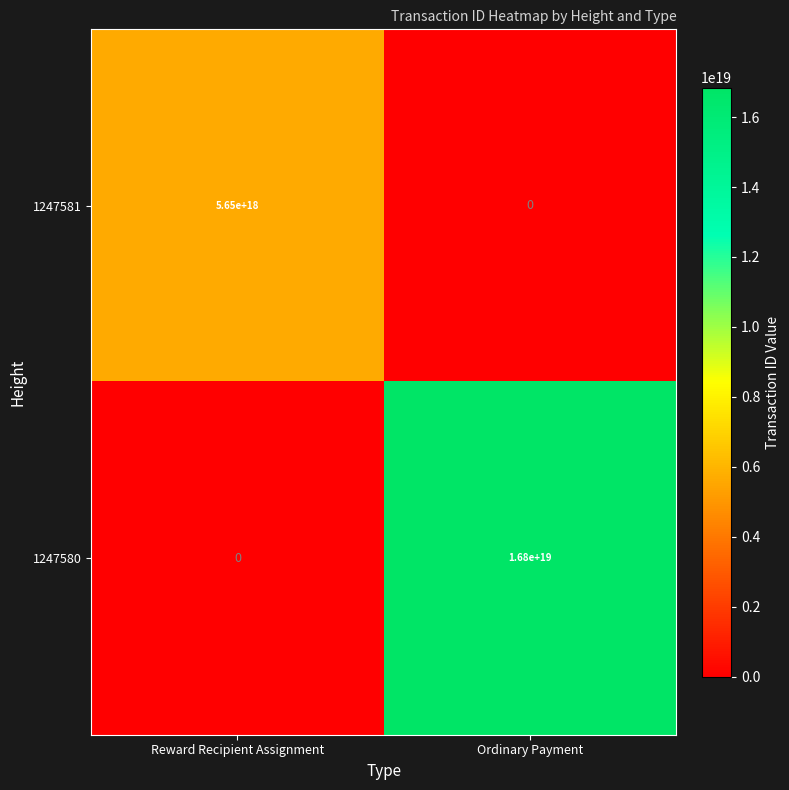

How many positive values does the 1247581 series have?

1